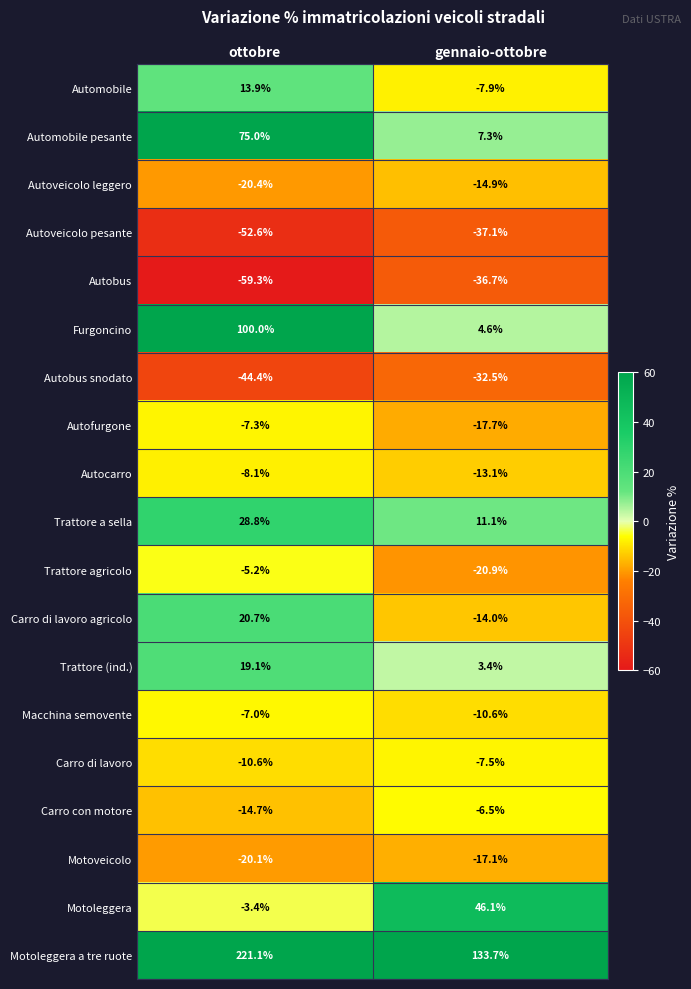

What is the minimum value shown in the chart?

-59.3